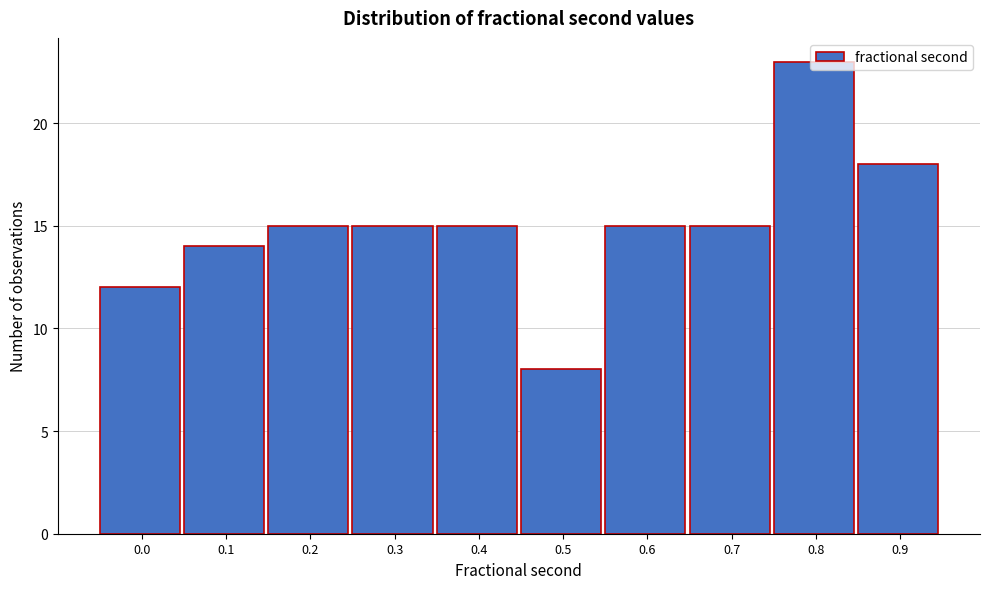

What is the change in value from 0.5 to 0.8?

+15